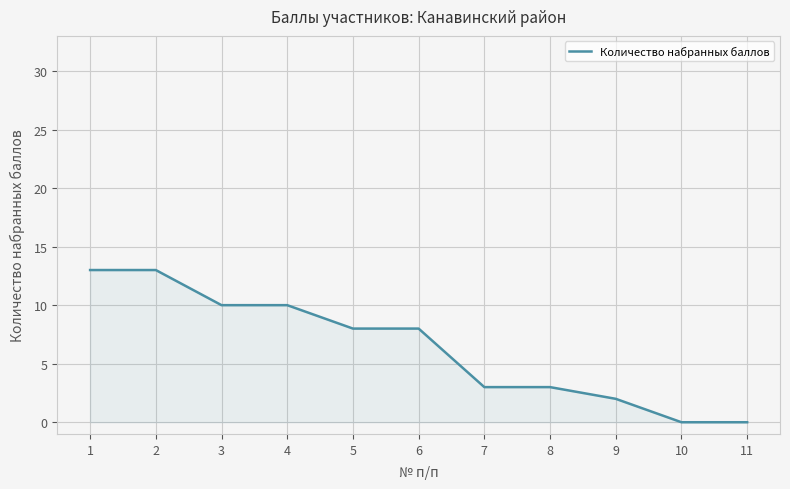

What is the difference between the maximum and minimum values?

13